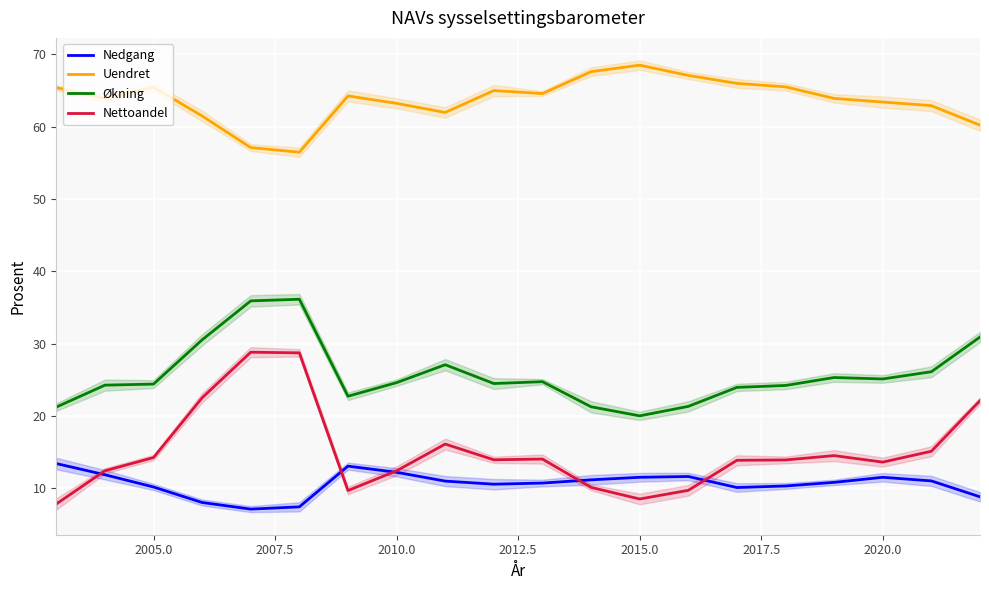

How many lines are shown in the chart?

4